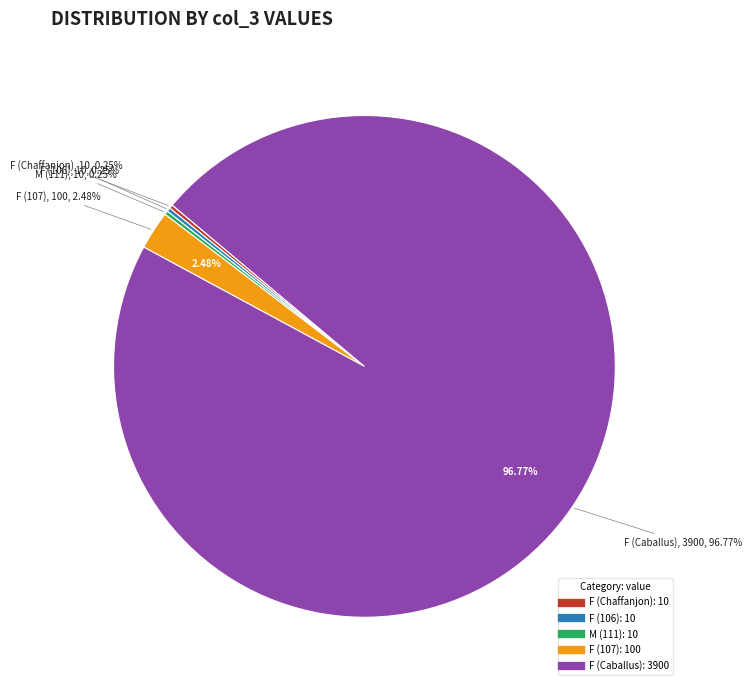

True or false: F (107) accounts for 2% of the total.

True